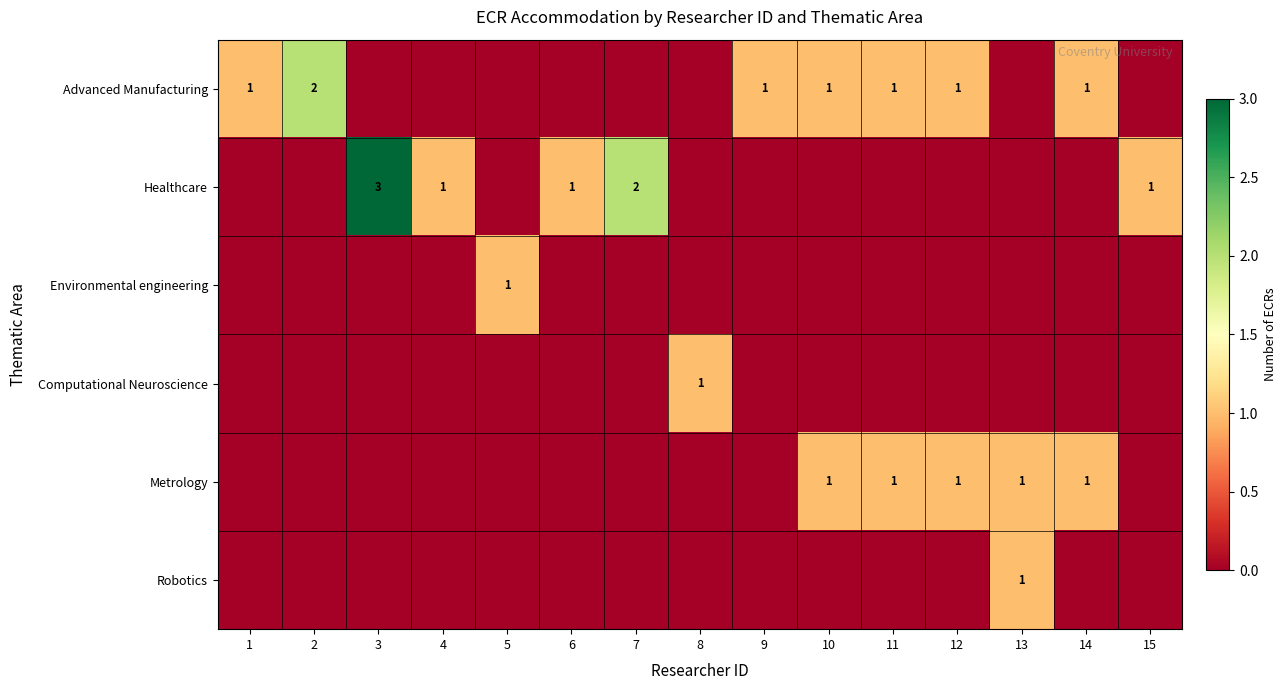

The Metrology series shows 1 at 11. True or false?

True